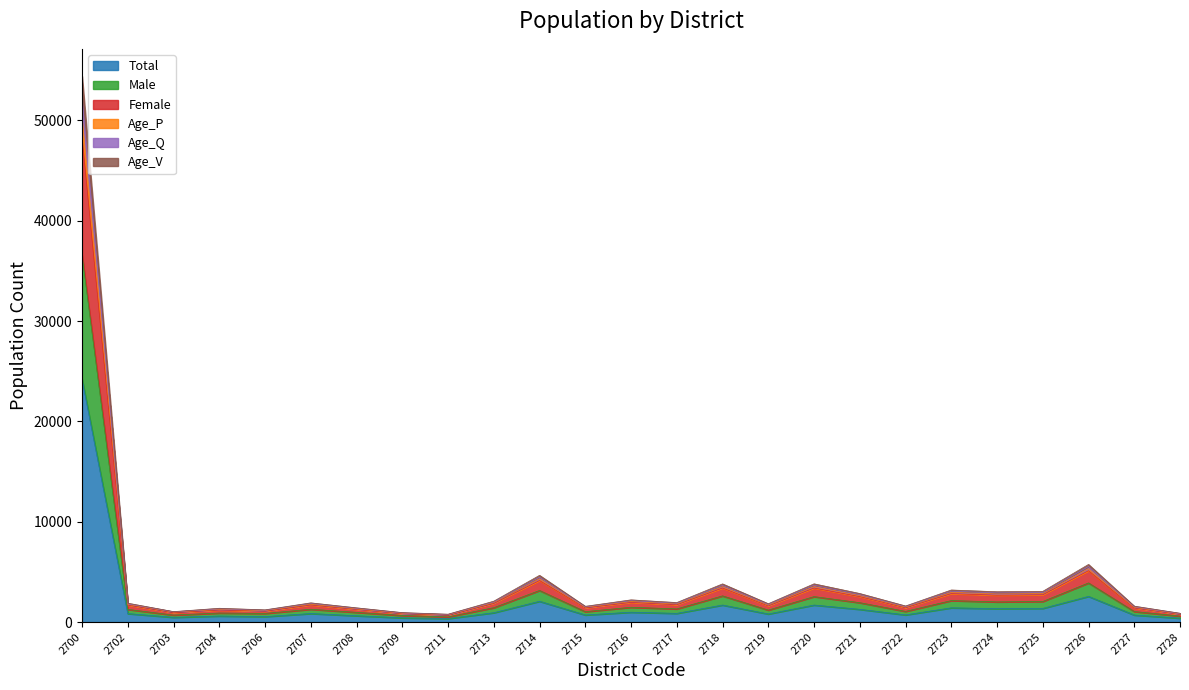

Does the chart display data point markers on the line(s)?

No